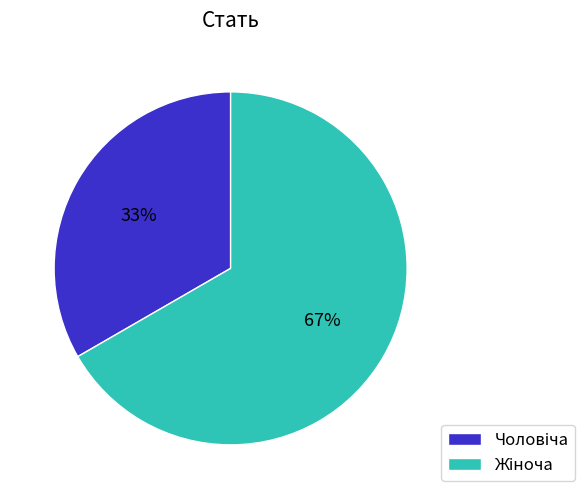

To the nearest percent, what is the average slice percentage?

50%